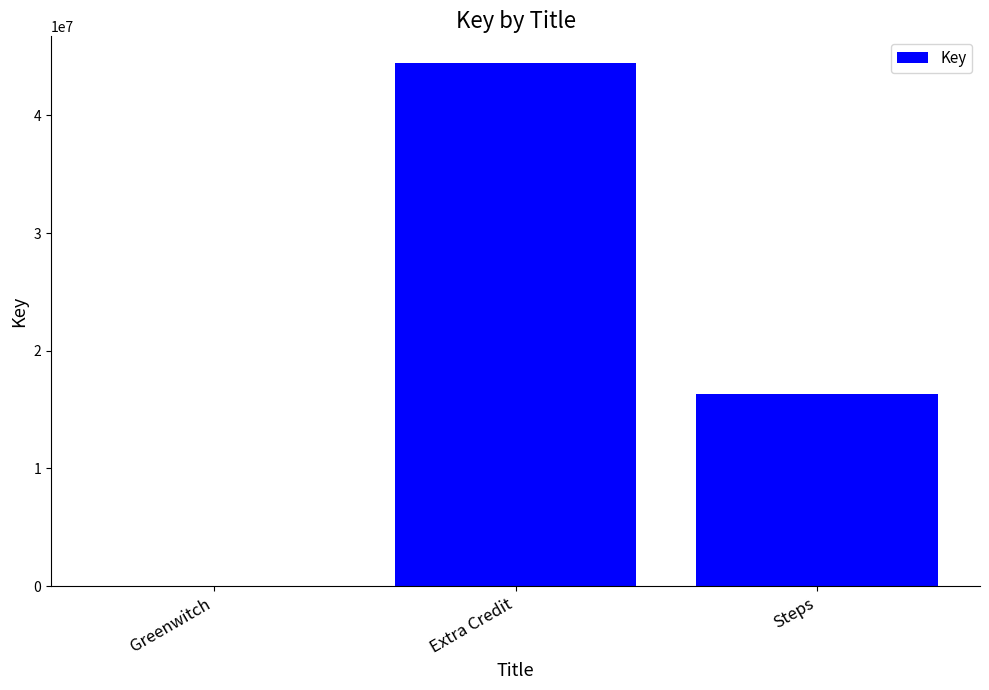

What is the greatest value displayed?

44494298